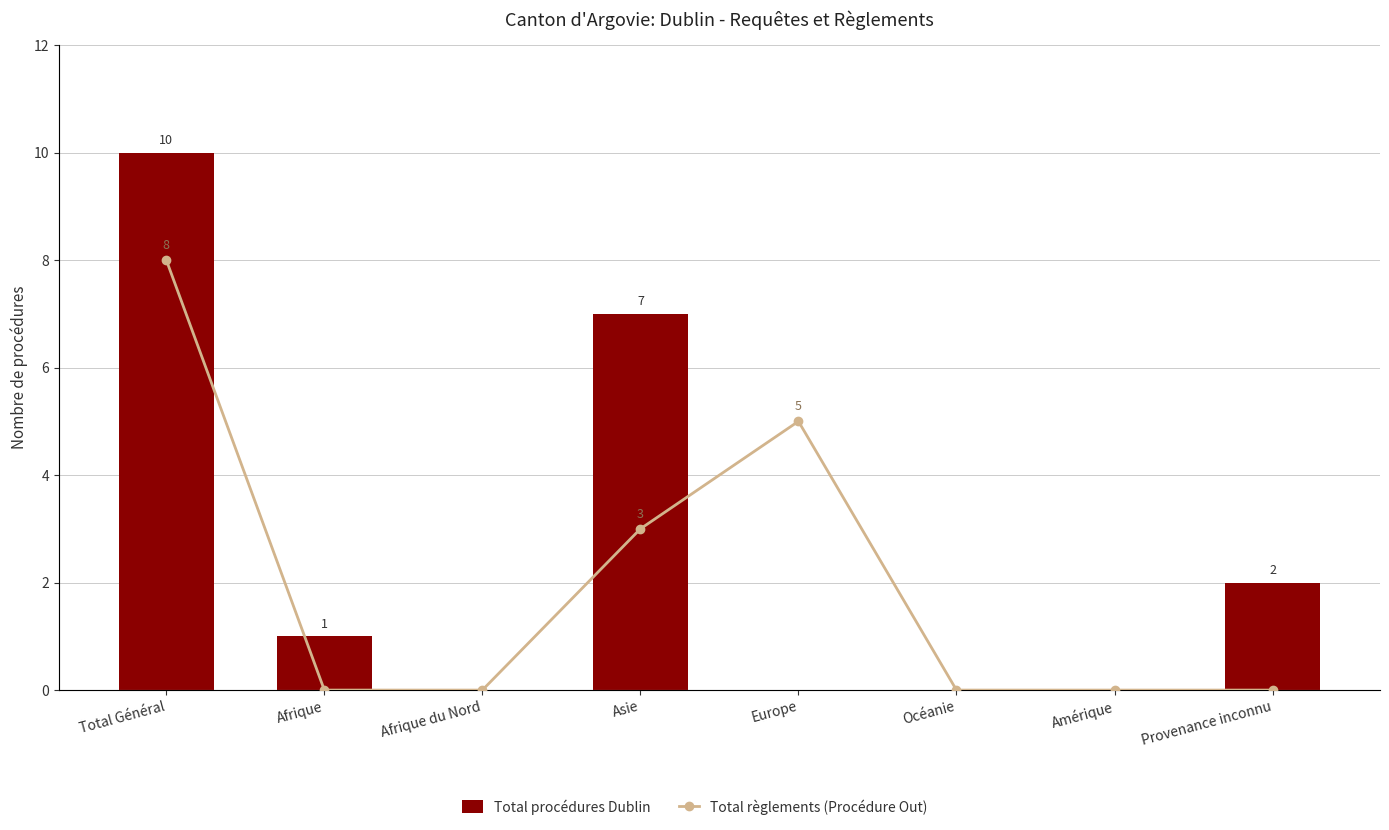

At which label is Total procédures Dublin closest to 5?

Asie